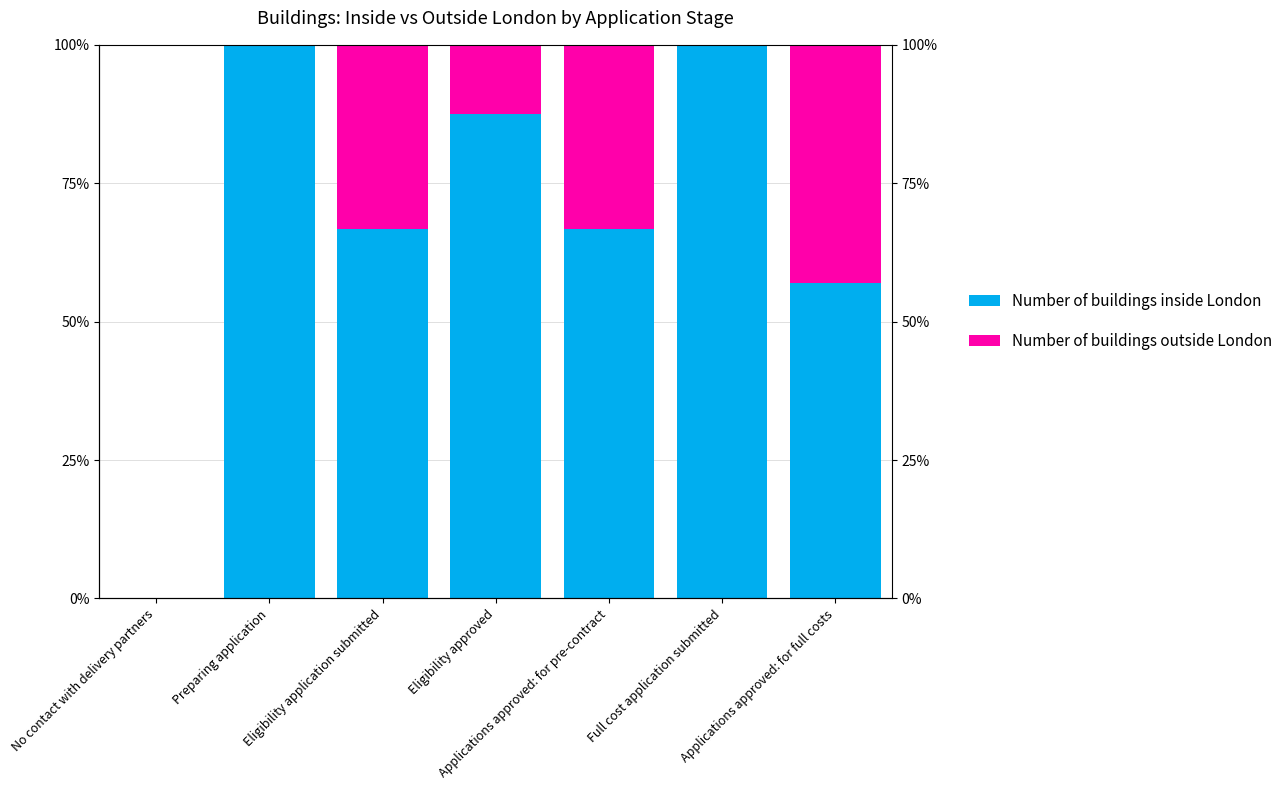

Which has a higher value, Full cost application submitted or Eligibility approved?

Full cost application submitted